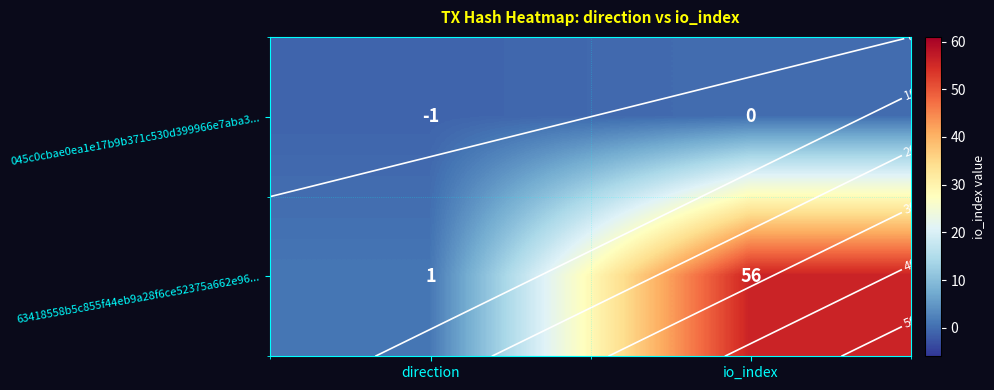

Which series has the largest range (max minus min)?

63418558b5c855f44eb9a28f6ce52375a662e96...